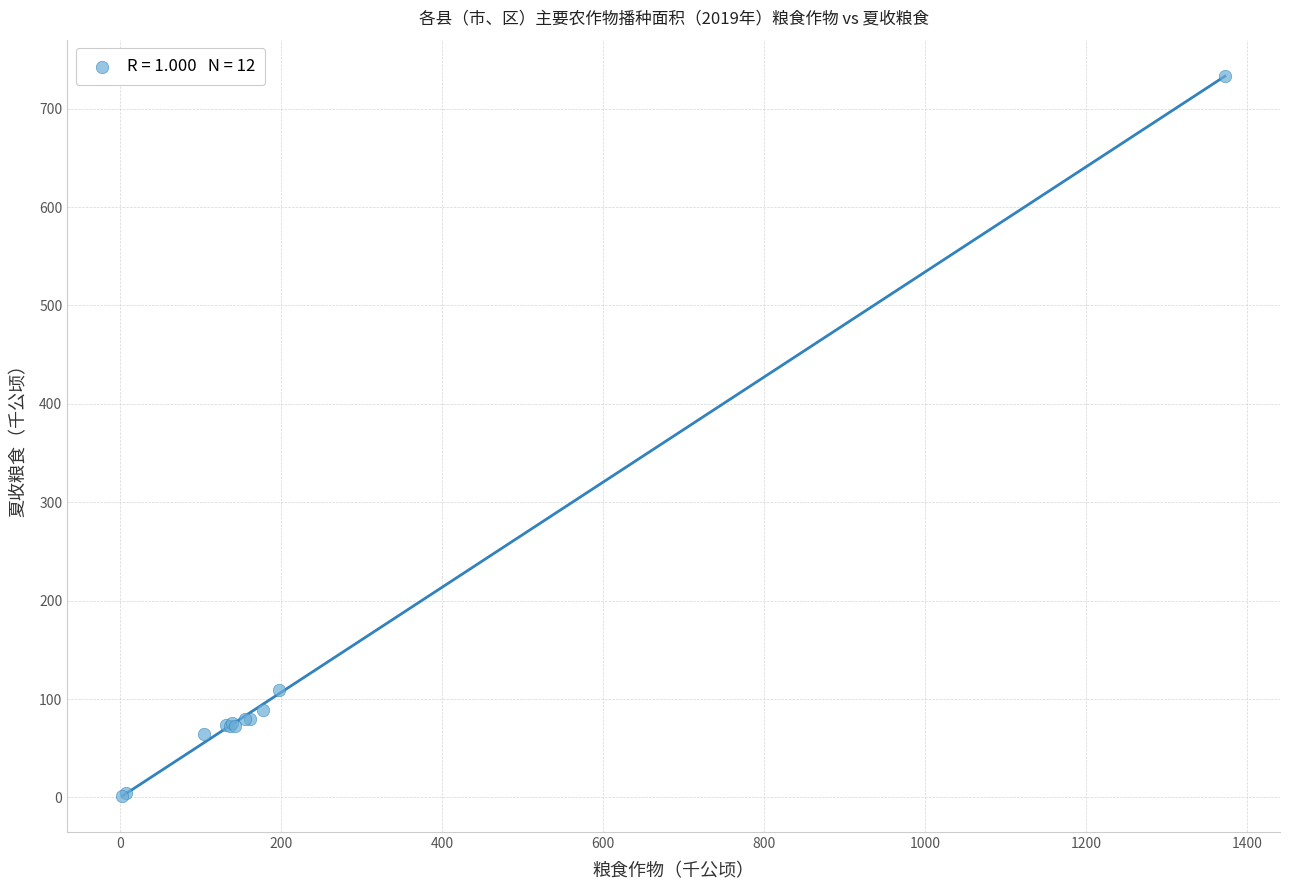

What Y value in the scatter plot is closest to 367?

109.3